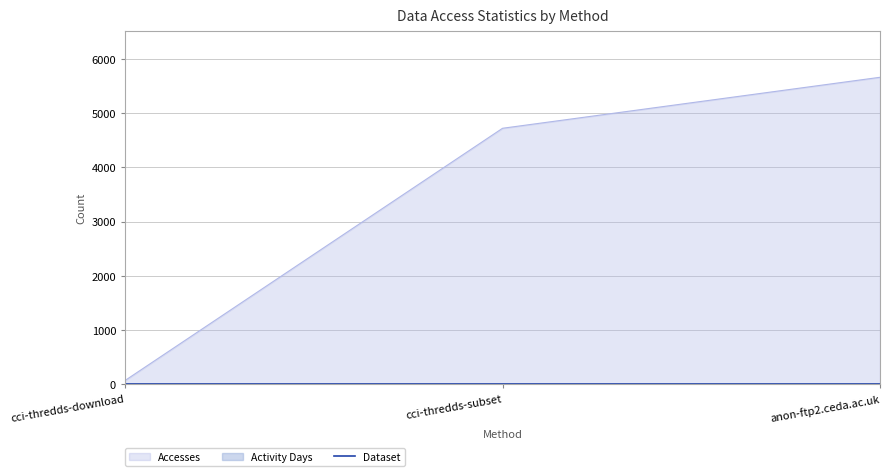

Does the chart display data point markers on the line(s)?

No